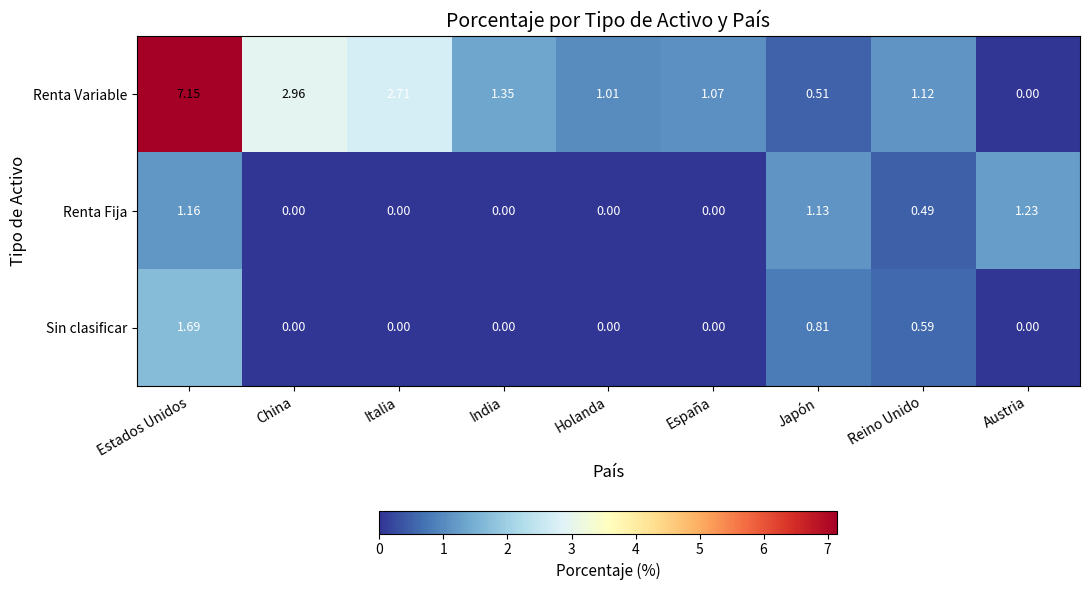

Between India and Reino Unido, which series saw the biggest shift?

Sin clasificar